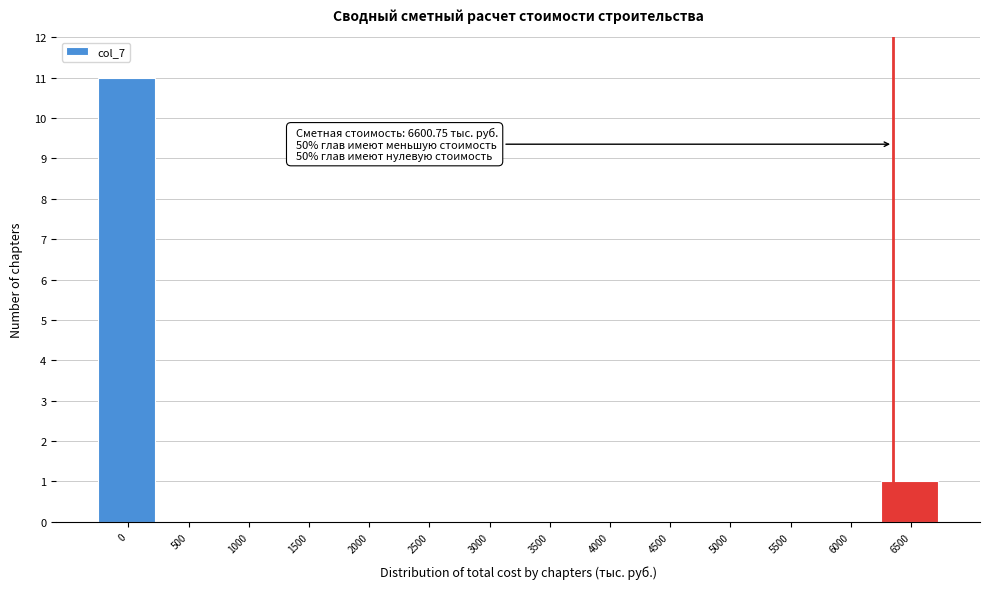

Reading left to right, list all the values displayed in this chart.

0=11	500=0	1000=0	1500=0	2000=0	2500=0	3000=0	3500=0	4000=0	4500=0	5000=0	5500=0	6000=0	6500=1